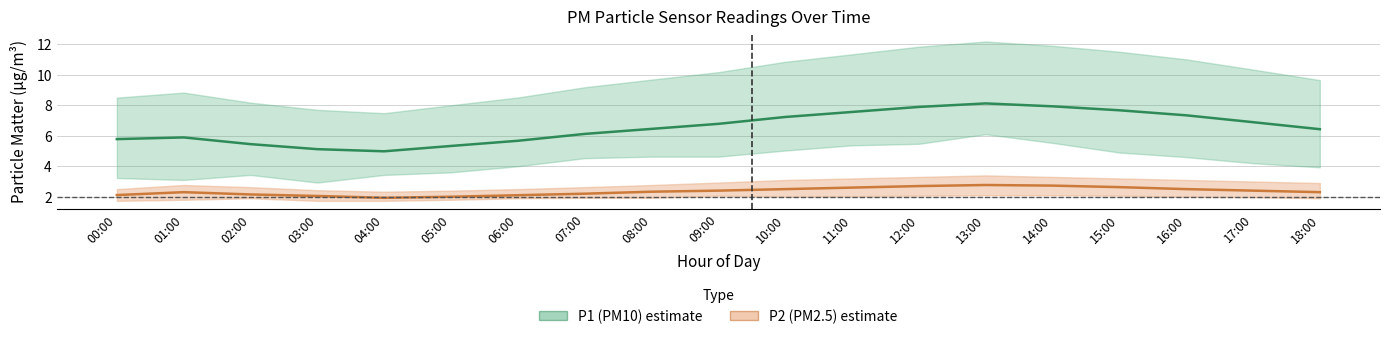

What is the difference between the maximum and second lowest values in the P1 (PM10) series?

3.0